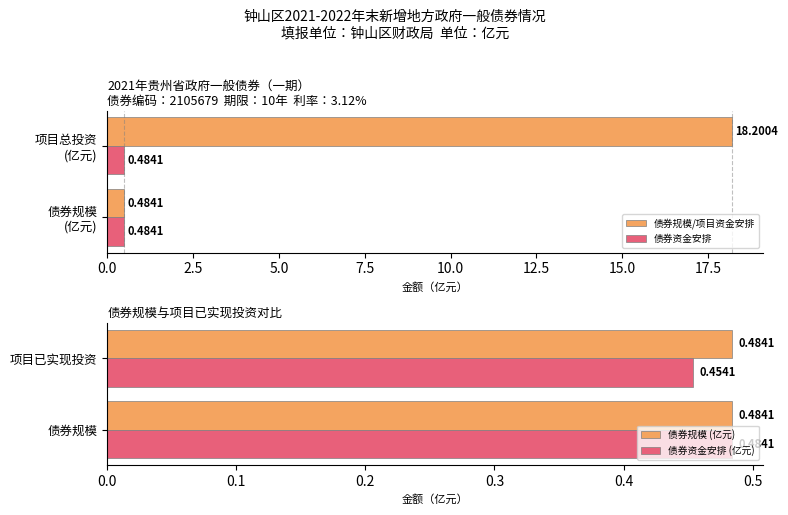

What is the average value of the 债券规模/项目资金安排 series?

9.3